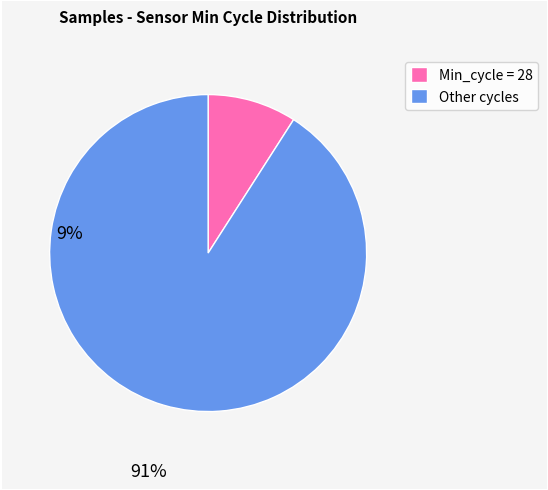

Which category has the smallest portion of the pie?

Min_cycle = 28